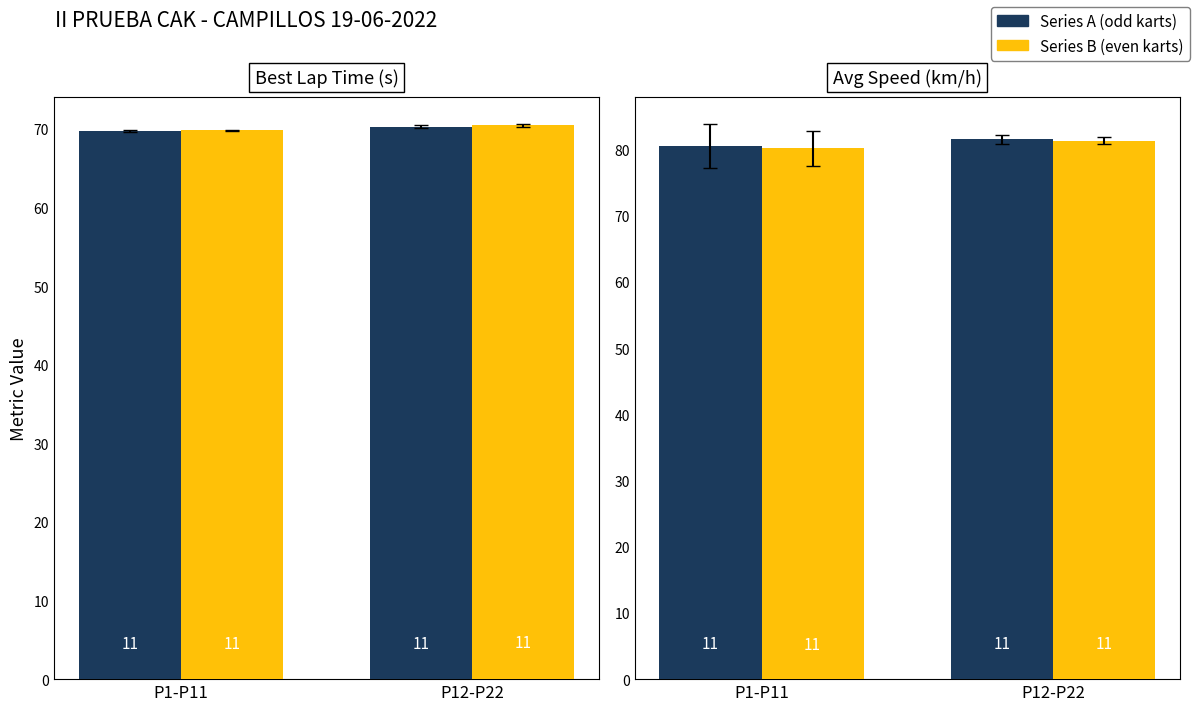

What are all the series names shown in the legend?

Series A (odd karts), Series B (even karts)